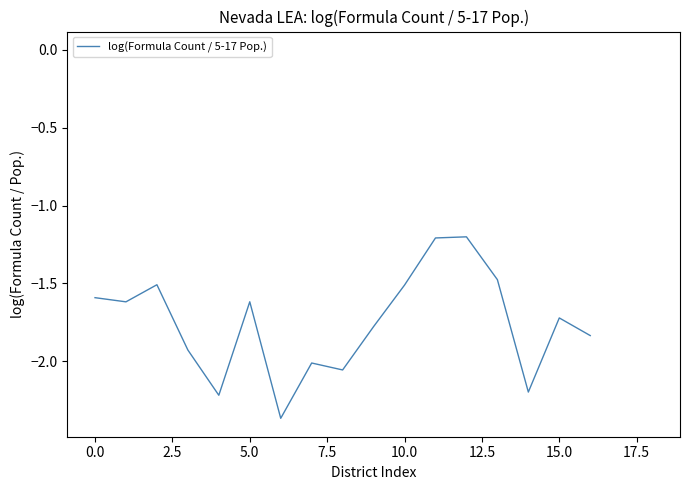

What is the smallest value displayed?

-2.4